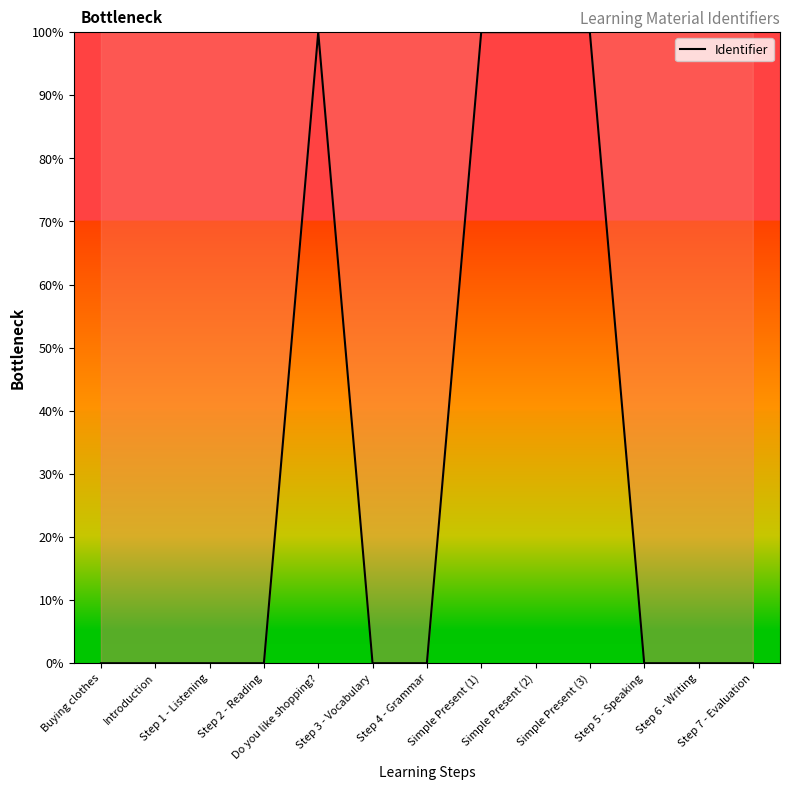

The value at Simple Present (3) is 34.1. True or false?

False